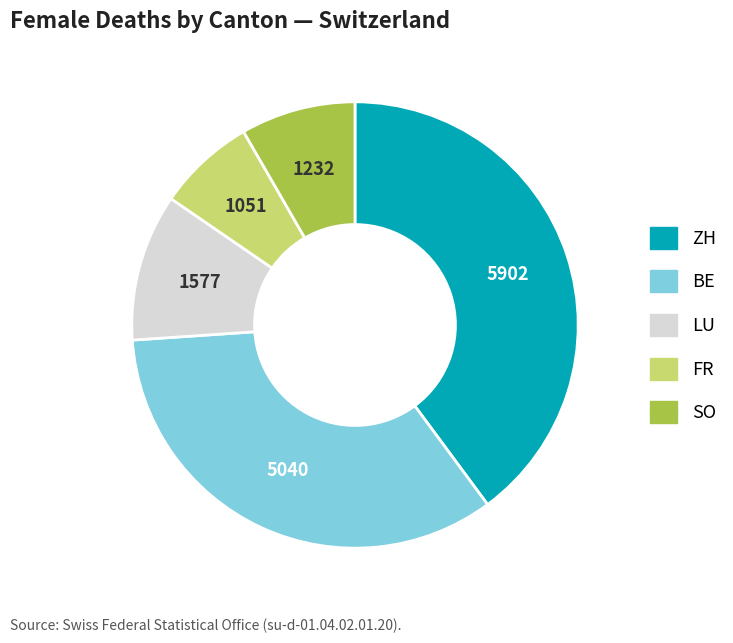

What is the ratio of the value at SO to the value at LU?

0.8